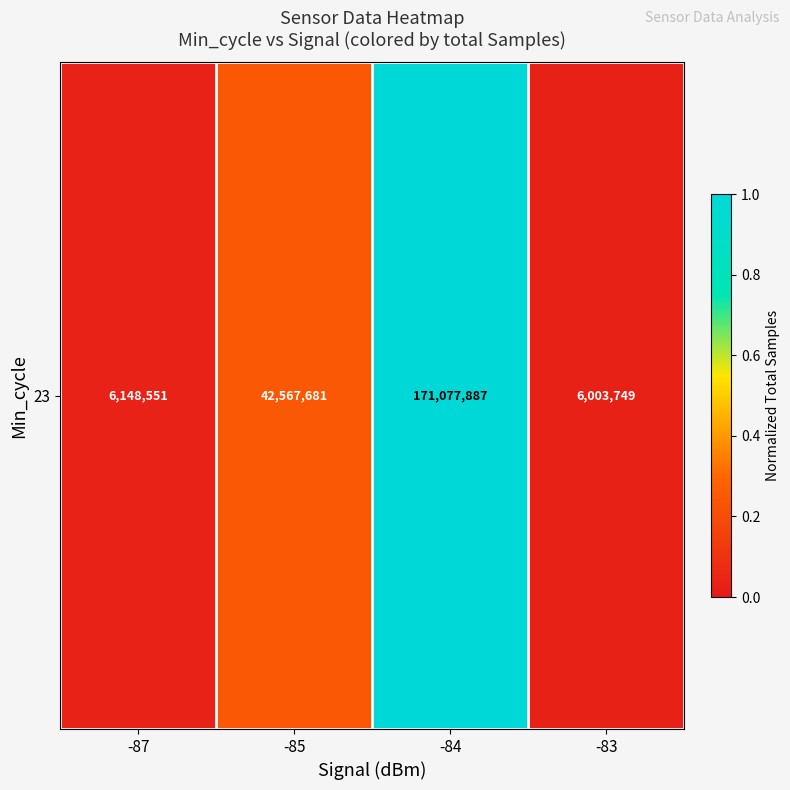

What is the difference between the second highest and second lowest values?

0.2